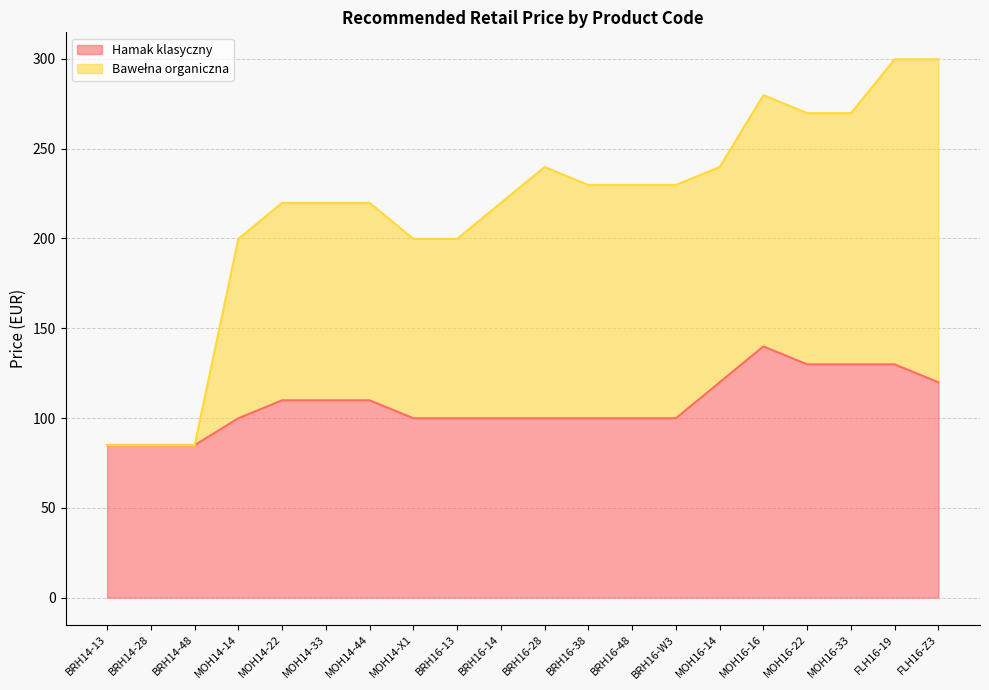

True or false: Bawełna organiczna and Hamak klasyczny cross at least once.

False